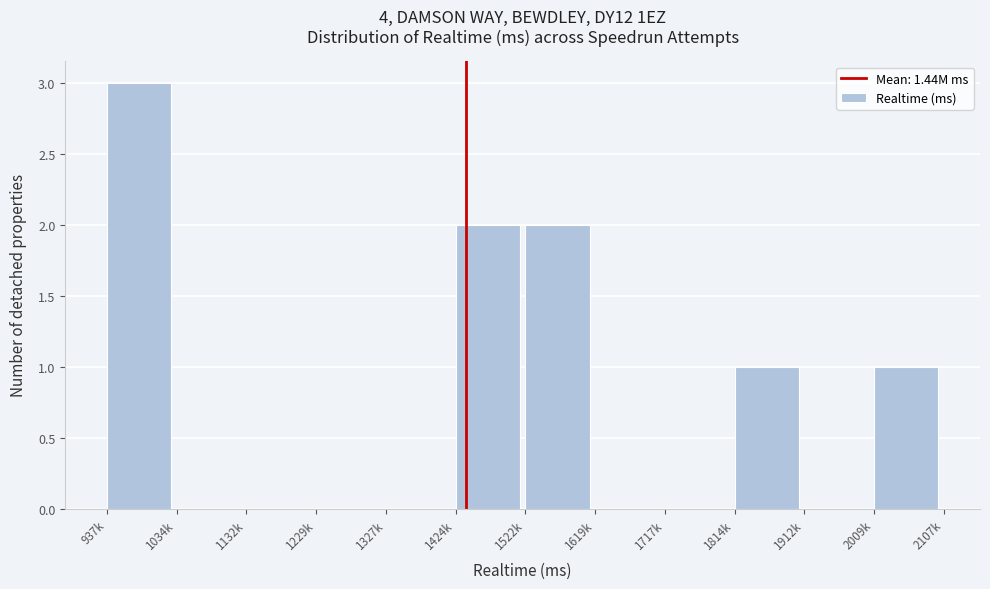

Reading left to right, what are all the values shown in this chart?

937k=3	1034k=0	1132k=0	1229k=0	1327k=0	1424k=2	1522k=2	1619k=0	1717k=0	1814k=1	1912k=0	2009k=1